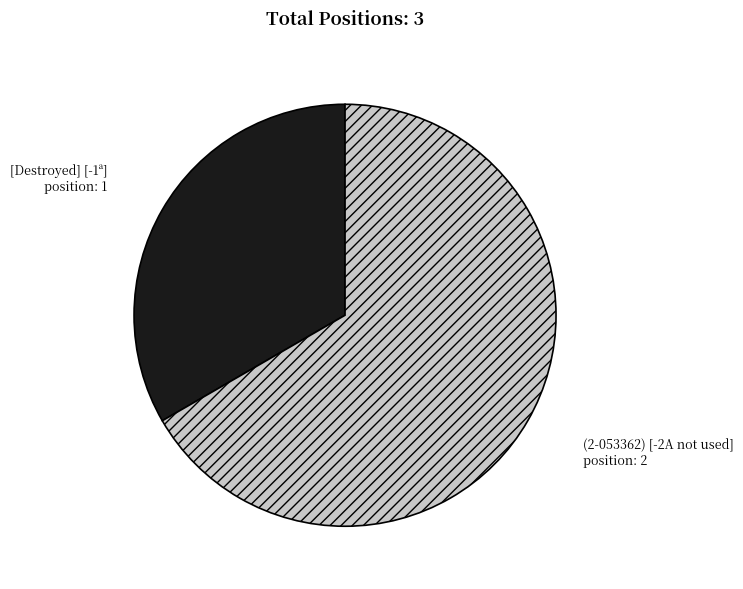

What is the ratio of the value at (2-053362) [-2A not used] to the value at [Destroyed] [-1ª]?

2.0